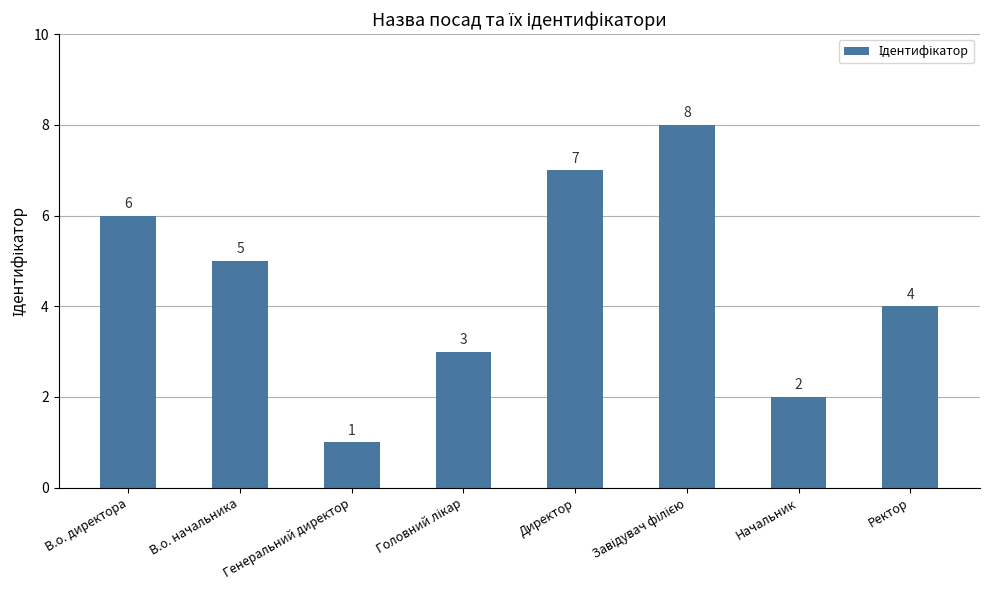

Is it true that the value at В.о. директора is 10?

False